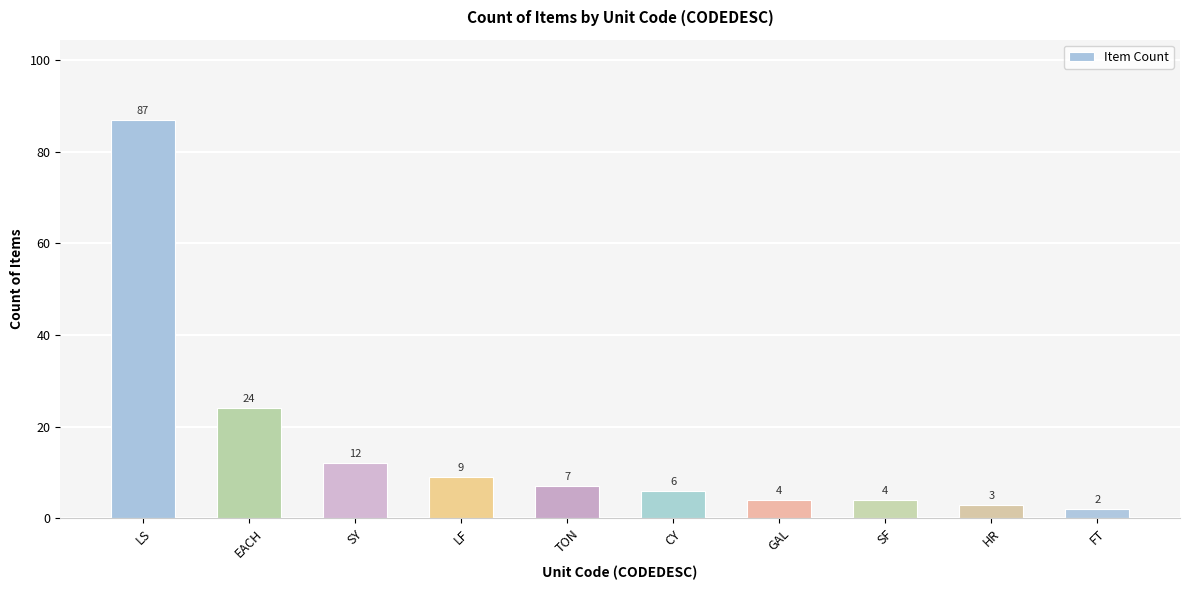

The value at LS is 87. True or false?

True